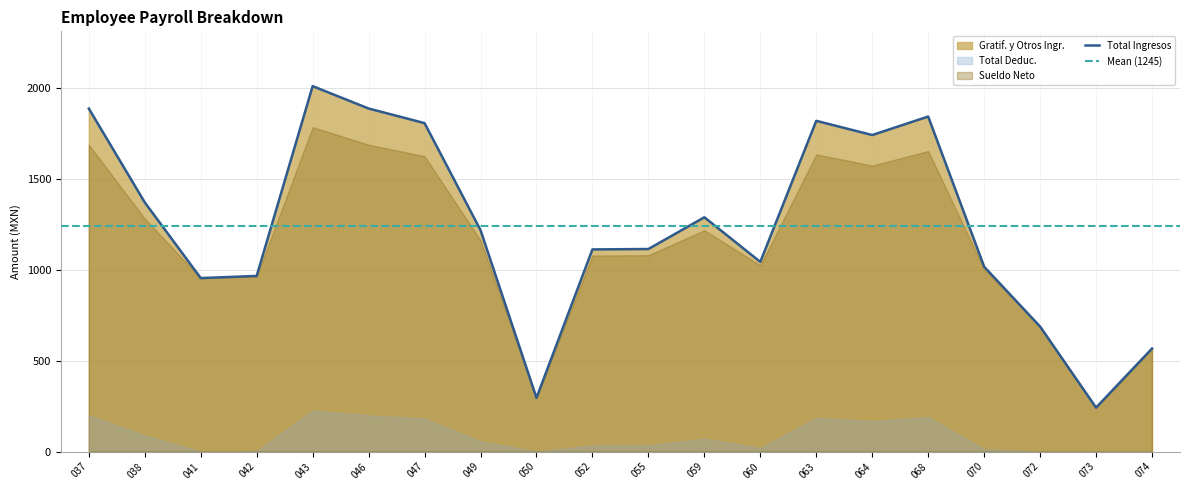

What is the total value across all series at 052?

3340.0